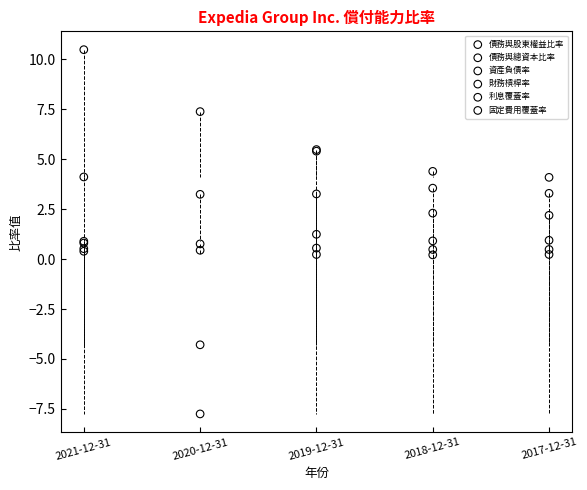

In the 財務槓桿率 series, what Y value is closest to 7?

7.4